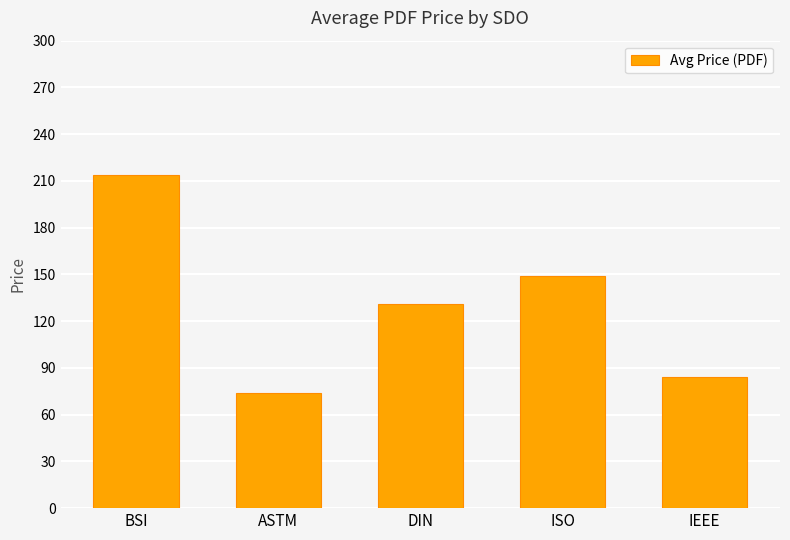

What value does the data have at ASTM?

73.6